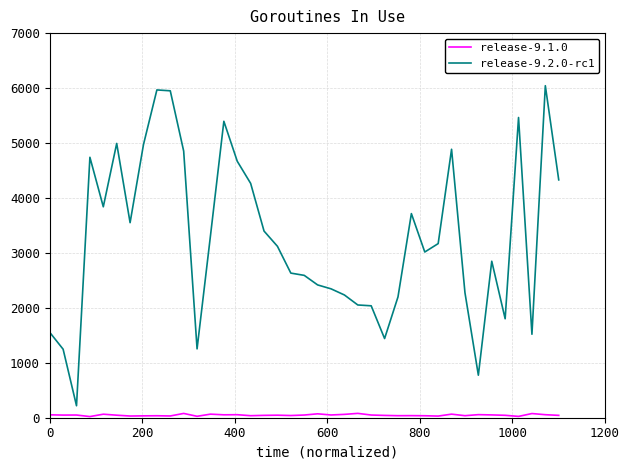

True or false: release-9.2.0-rc1 and release-9.1.0 cross at least once.

False